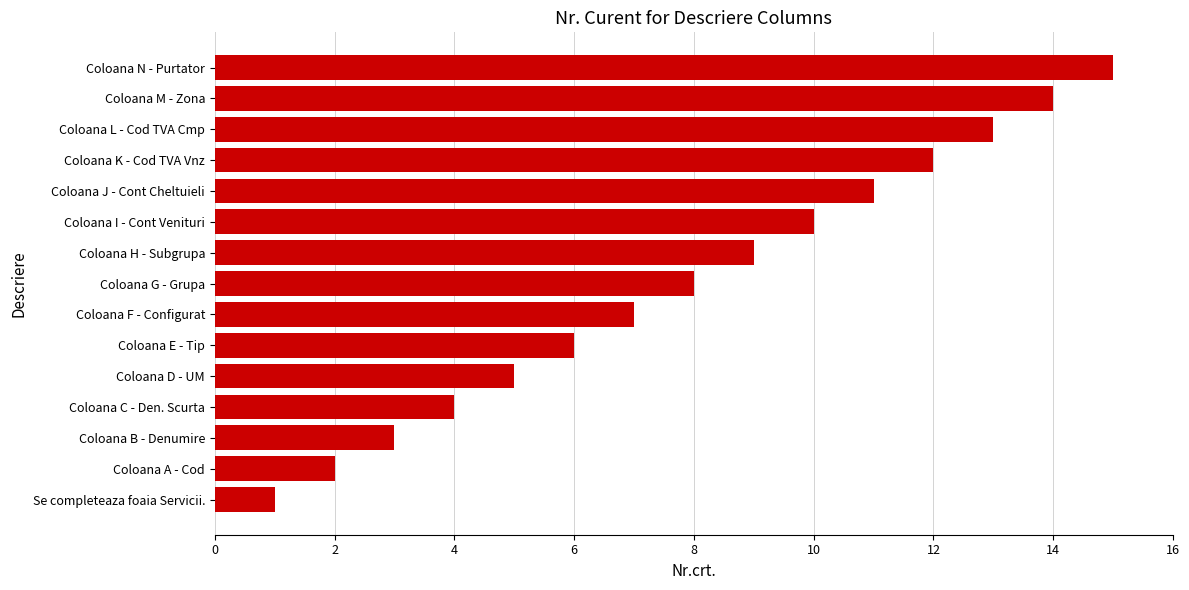

How many series are shown in this chart?

1